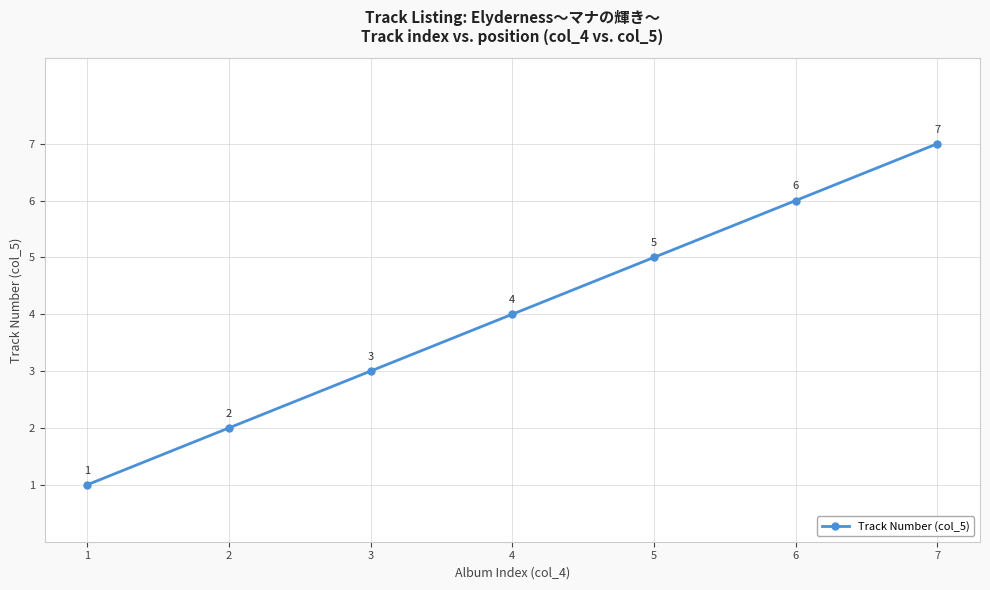

What is the value of the 2nd point from the left?

2